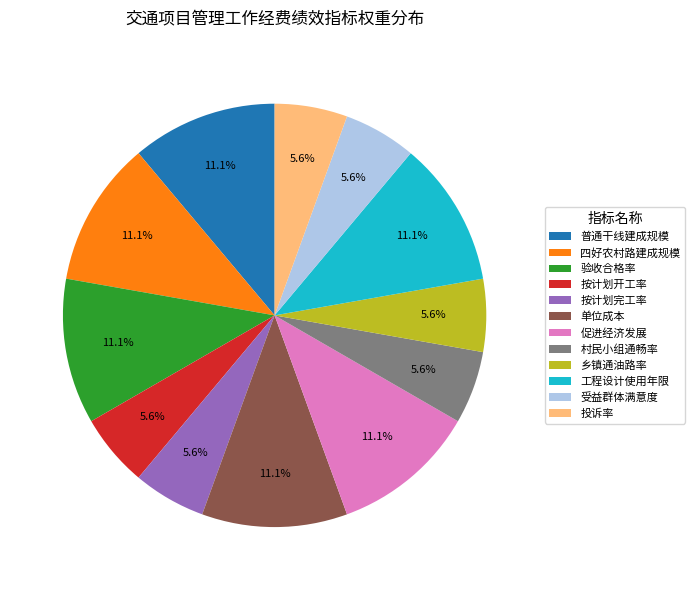

To the nearest percent, what is the average slice percentage?

8%